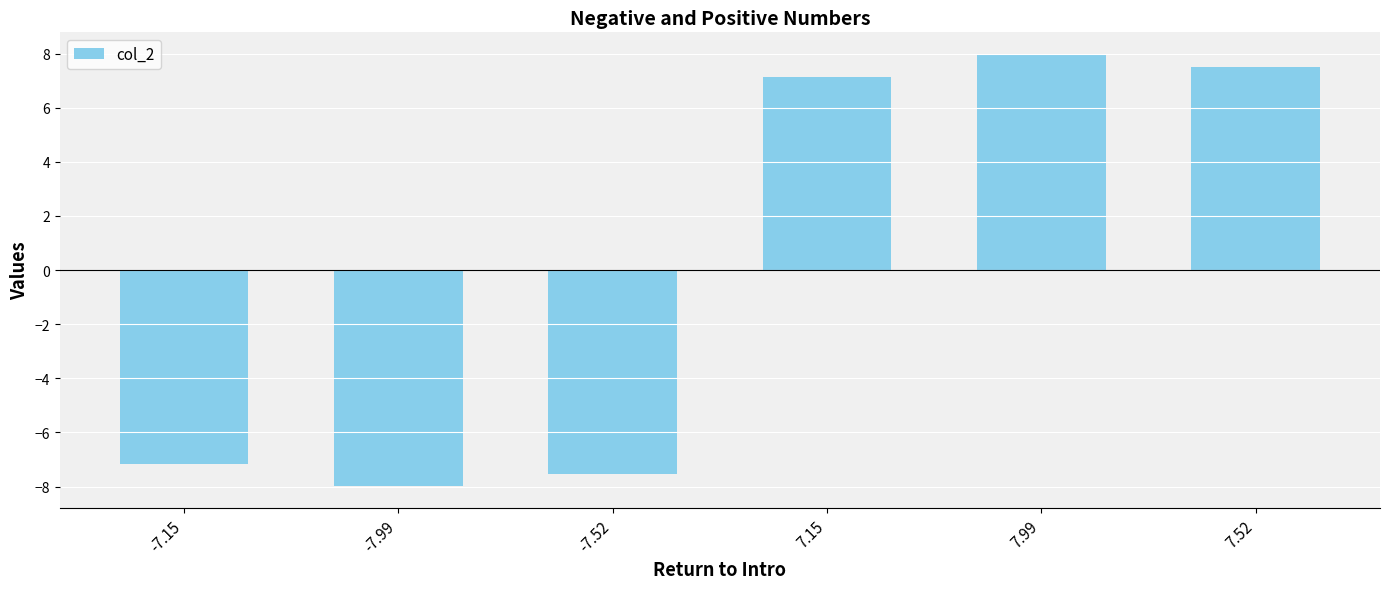

How many distinct data groups are displayed?

1